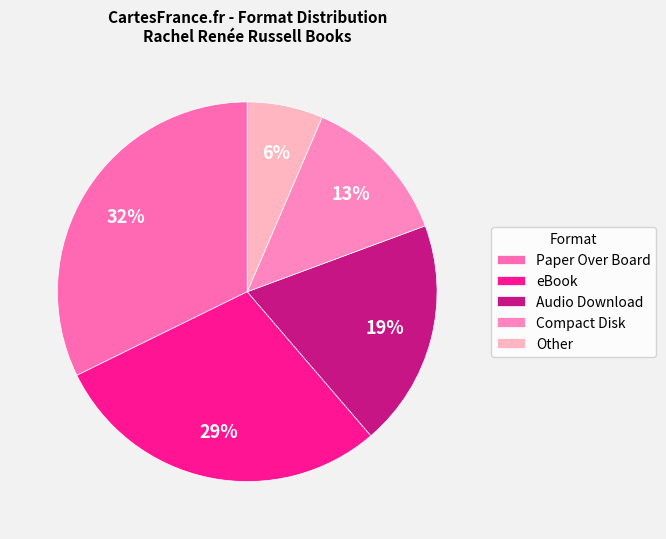

How many segments does this pie chart have?

5